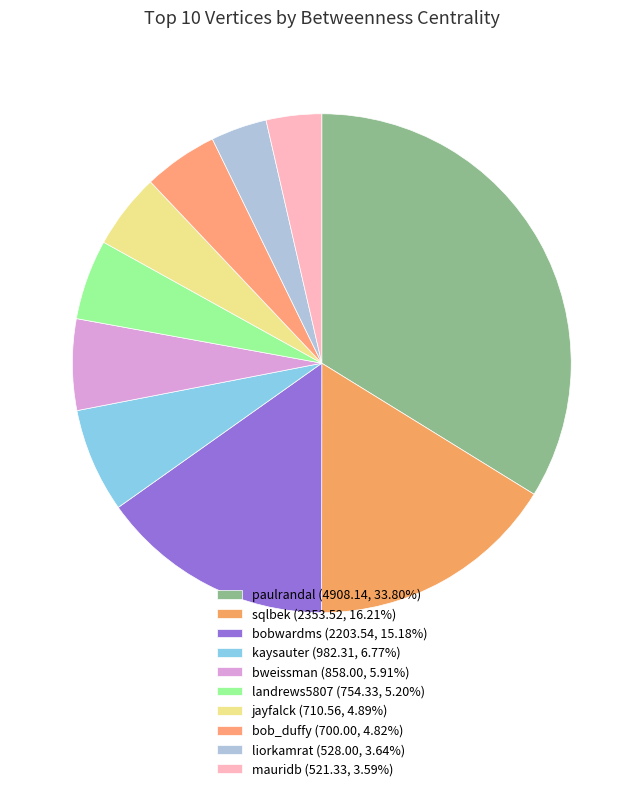

Does bobwardms account for over 50% of the chart?

No